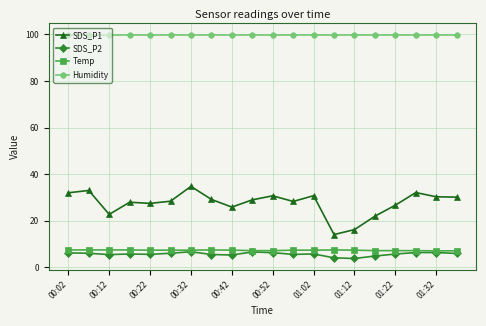

True or false: SDS_P2 and SDS_P1 intersect in this chart.

False